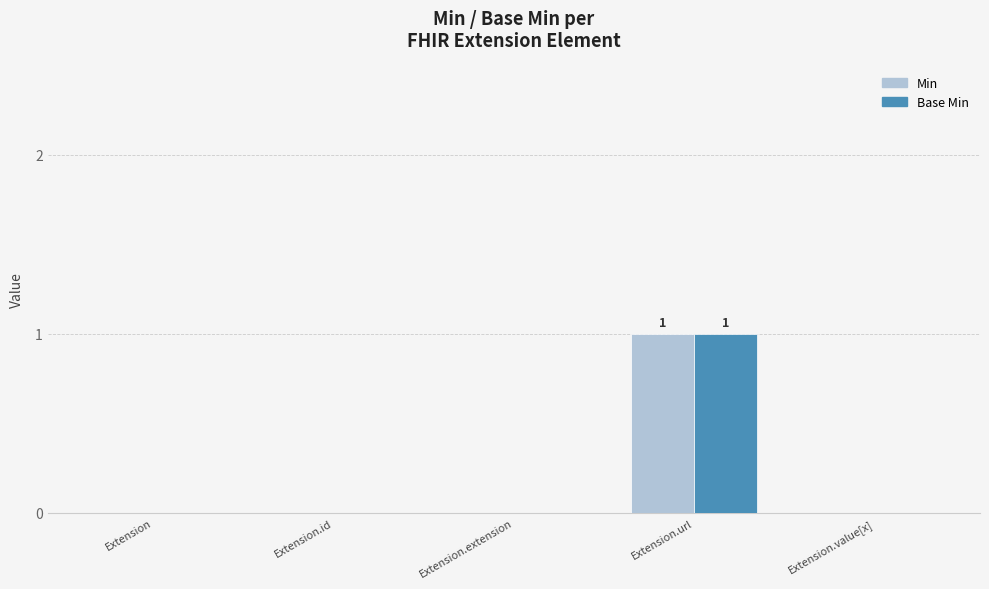

Reading left to right, list all the values displayed in this chart.

Min: Extension=0	Extension.id=0	Extension.extension=0	Extension.url=1	Extension.value[x]=0
Base Min: Extension=0	Extension.id=0	Extension.extension=0	Extension.url=1	Extension.value[x]=0